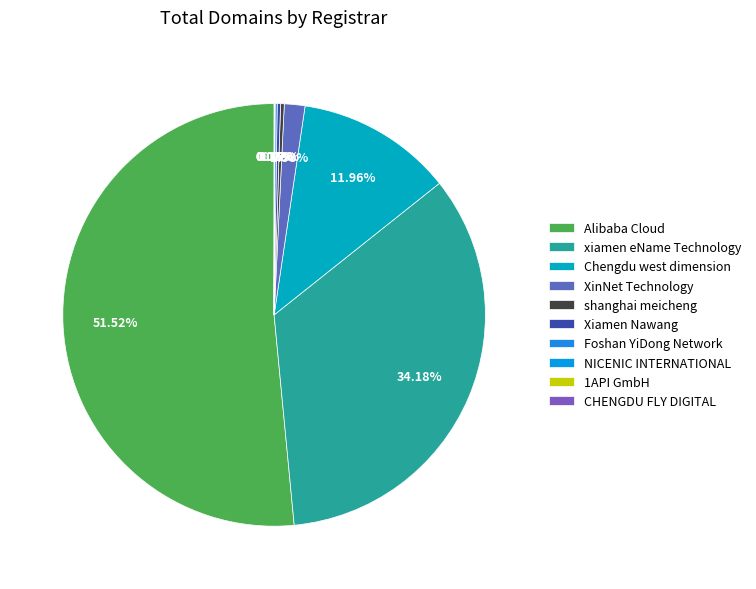

Approximately how many times larger is the value at xiamen eName Technology compared to Chengdu west dimension?

2.9